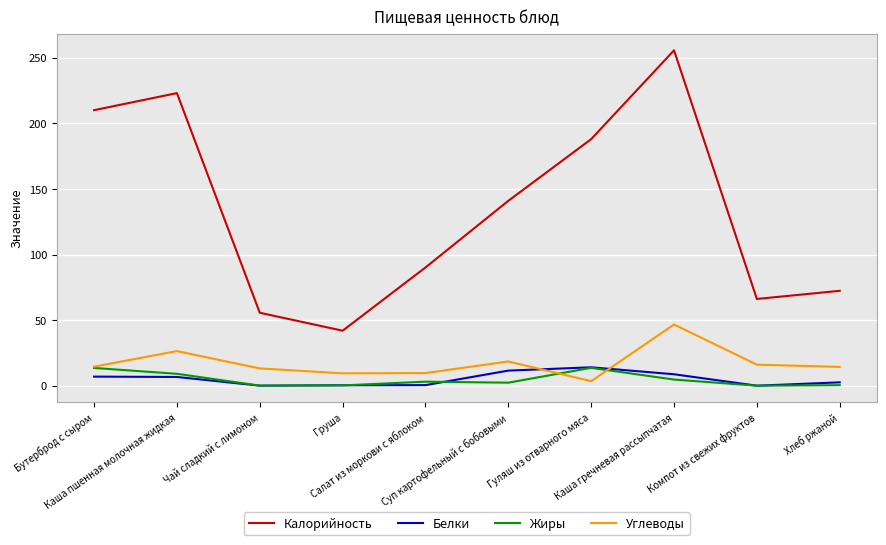

What is the greatest value displayed?

255.7